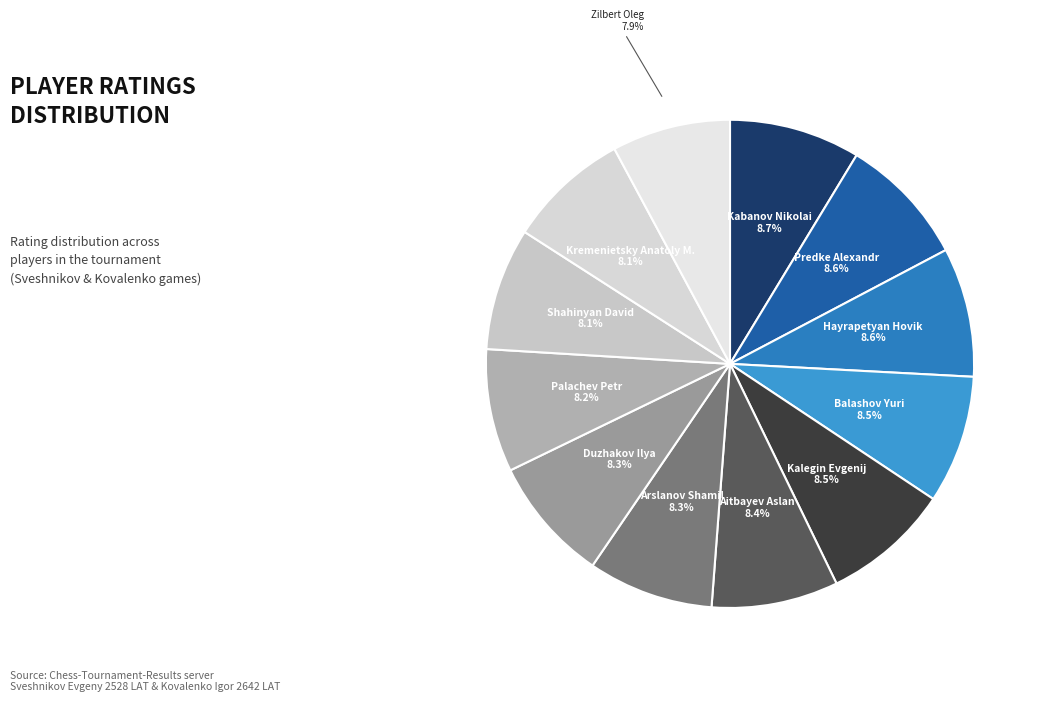

How many segments does this pie chart have?

12